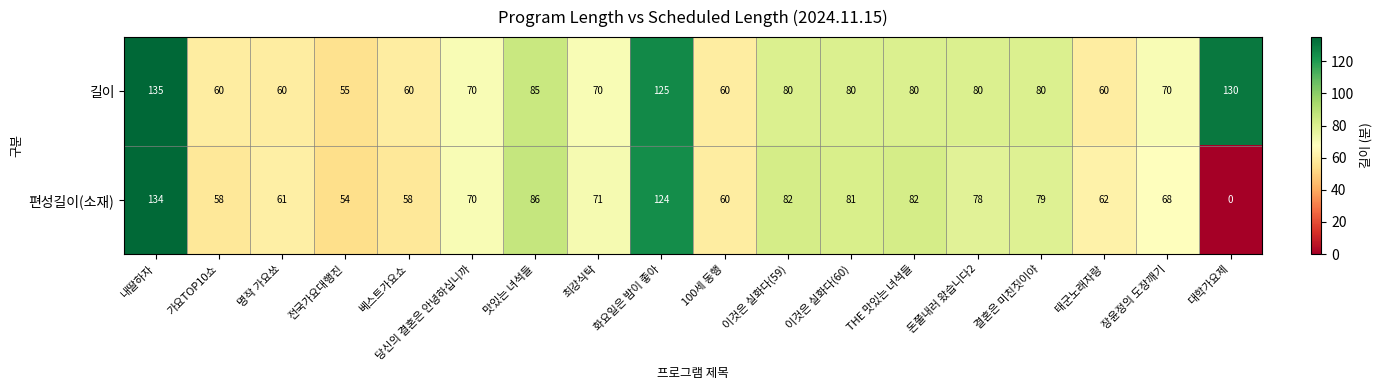

At which label does 길이 reach its minimum?

전국가요대행진